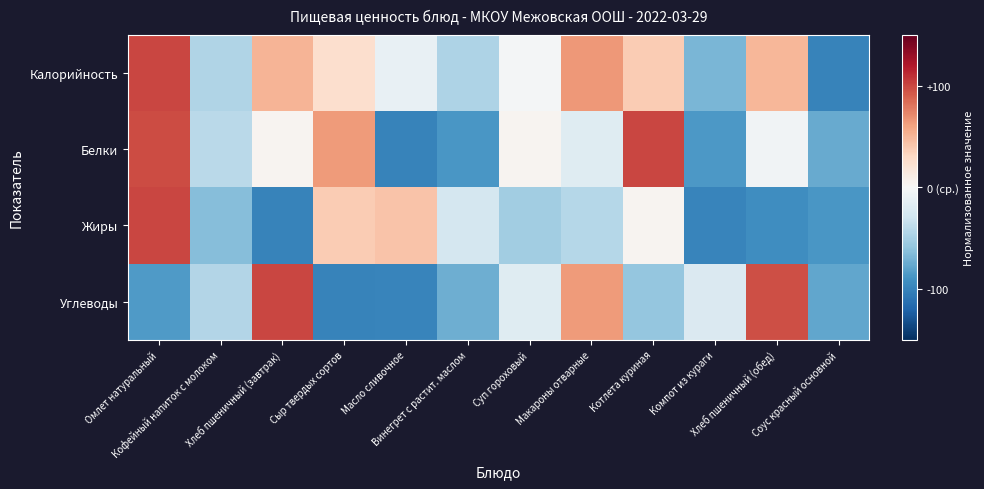

What is the difference between the highest and lowest values at Компот из кураги?

77.0